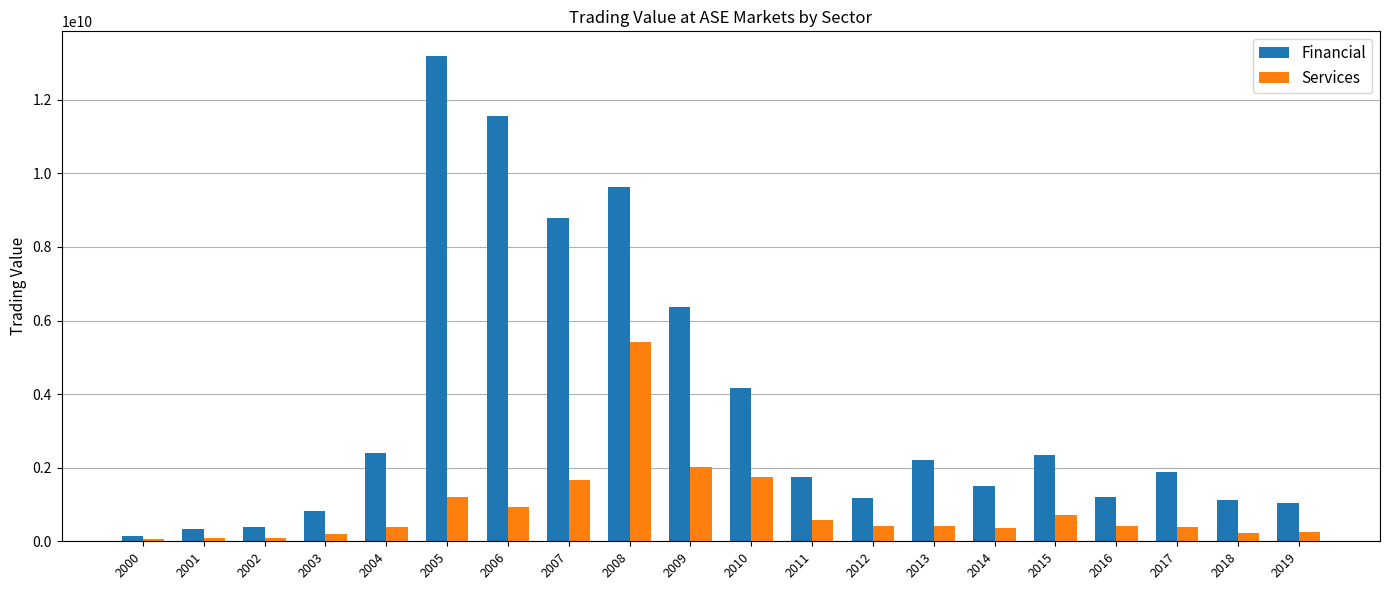

What is the value of the Financial bar at the 4th from the left?

832182588.0